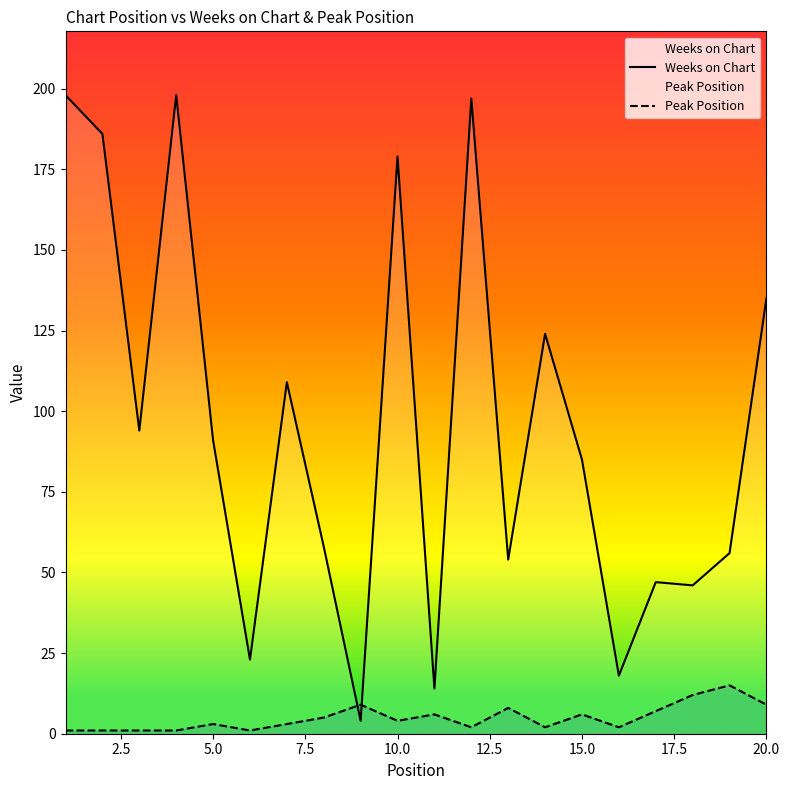

List the series in order of their overall mean, highest first.

Weeks on Chart, Peak Position